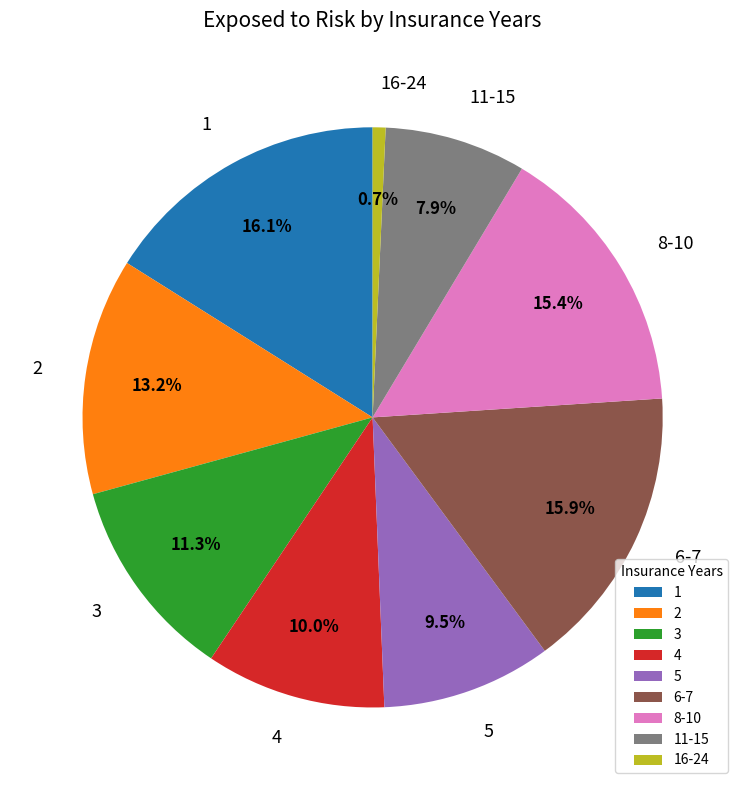

True or false: 3 accounts for 11% of the total.

True